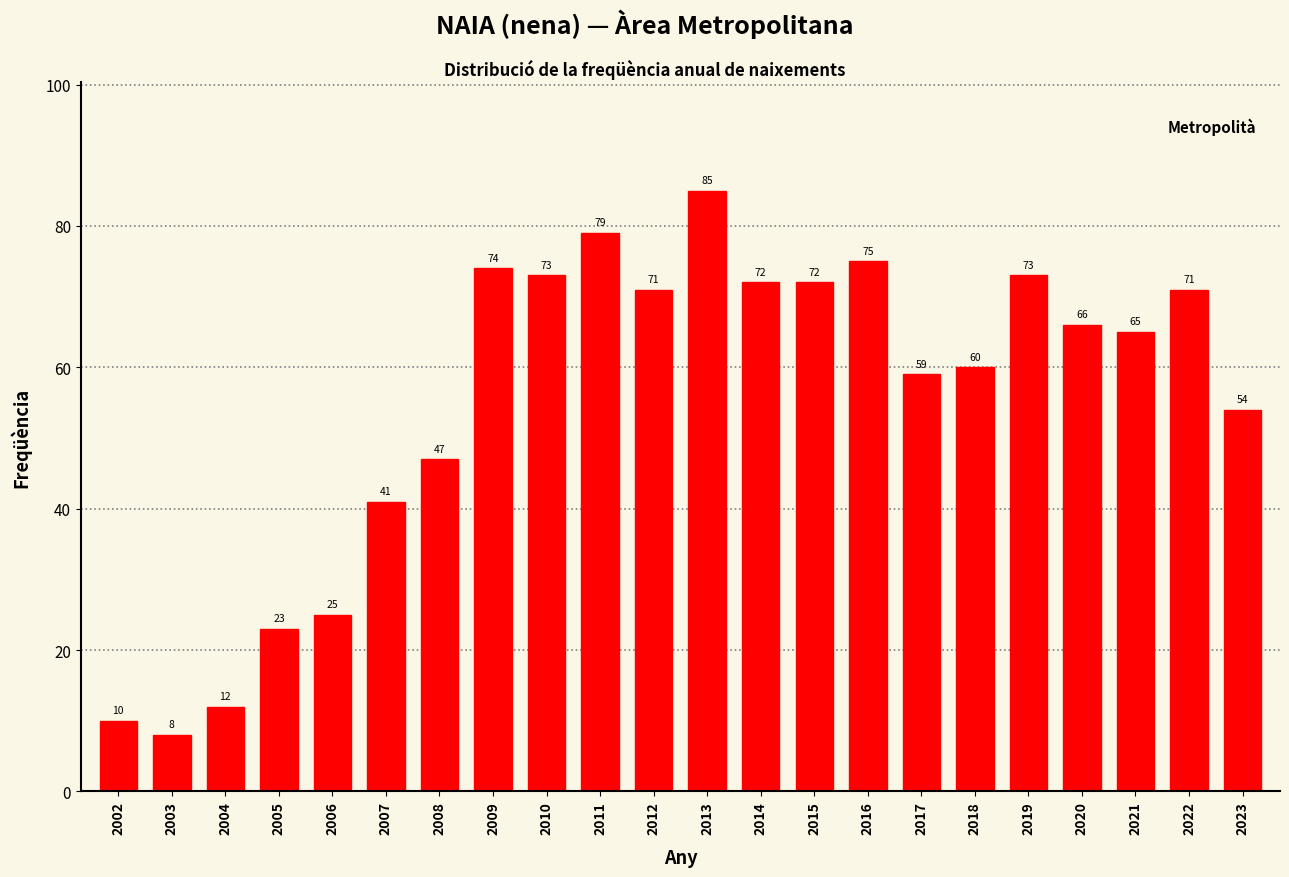

Reading left to right, transcribe all the data shown in this chart.

2002=10	2003=8	2004=12	2005=23	2006=25	2007=41	2008=47	2009=74	2010=73	2011=79	2012=71	2013=85	2014=72	2015=72	2016=75	2017=59	2018=60	2019=73	2020=66	2021=65	2022=71	2023=54